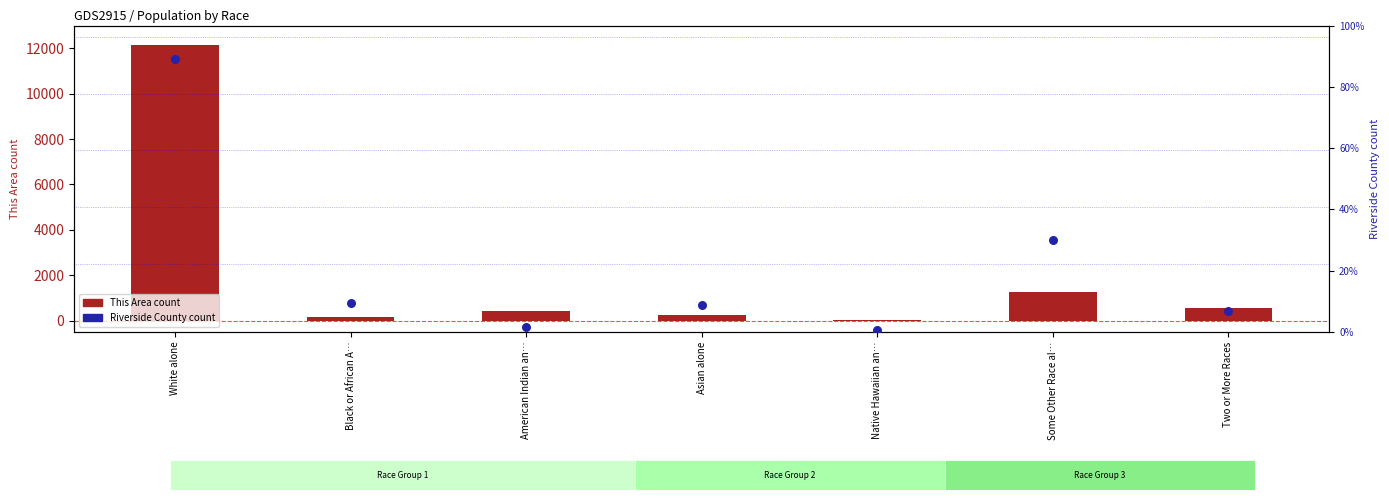

Which series reaches the maximum Y coordinate?

Riverside County count